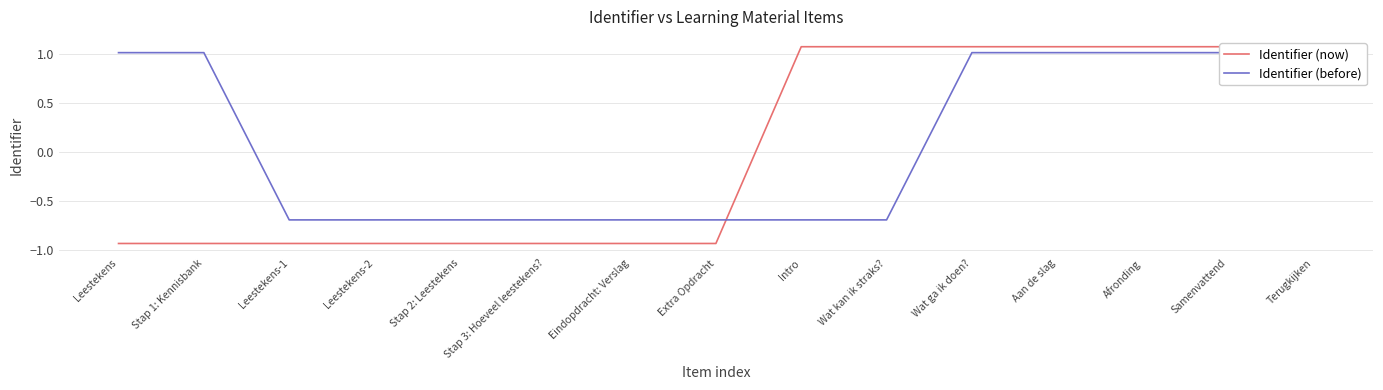

Which label corresponds to the smallest value in the chart?

Leestekens